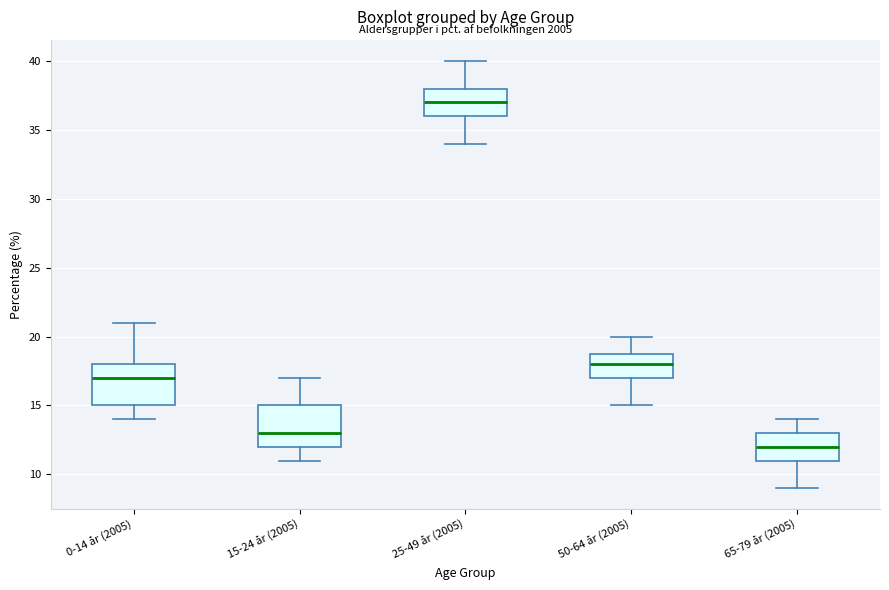

Where is the lower edge of the box for 0-14 år (2005) on the y-axis? The values are not printed on the chart, so give them approximately, as read against the axis.

15